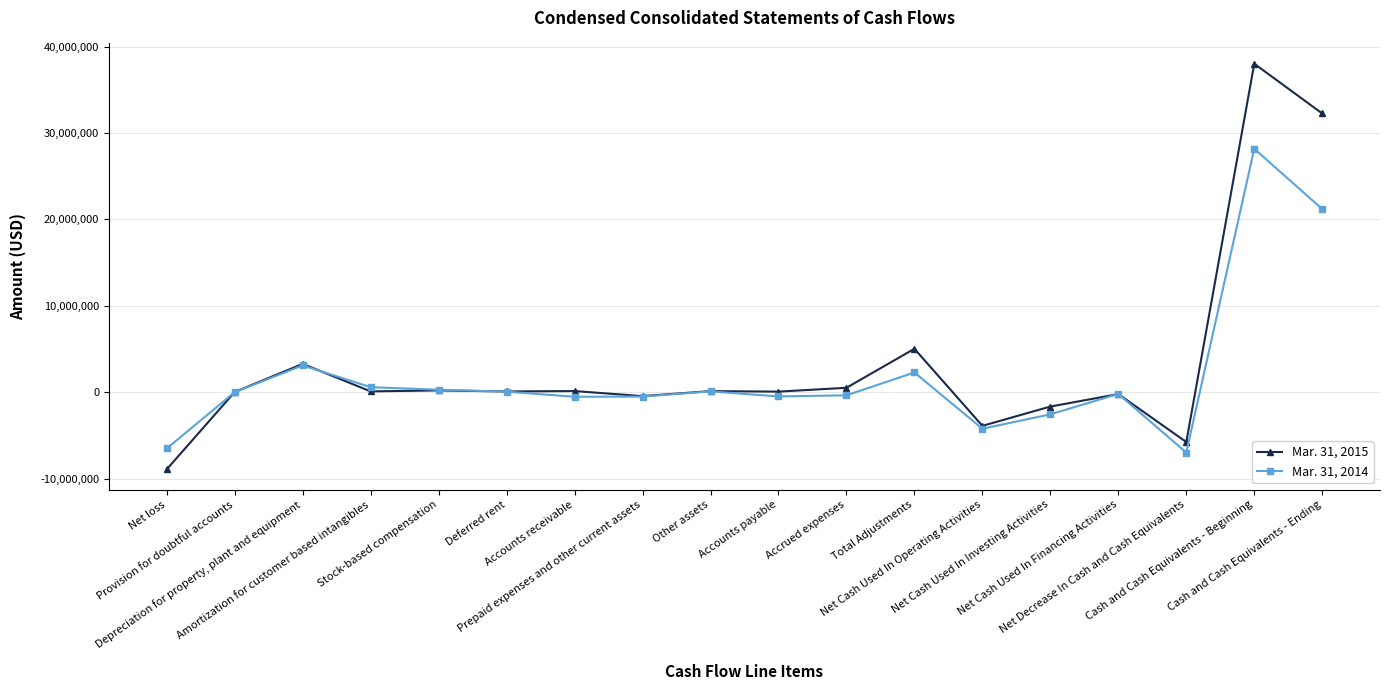

What position from the left is Deferred rent?

6